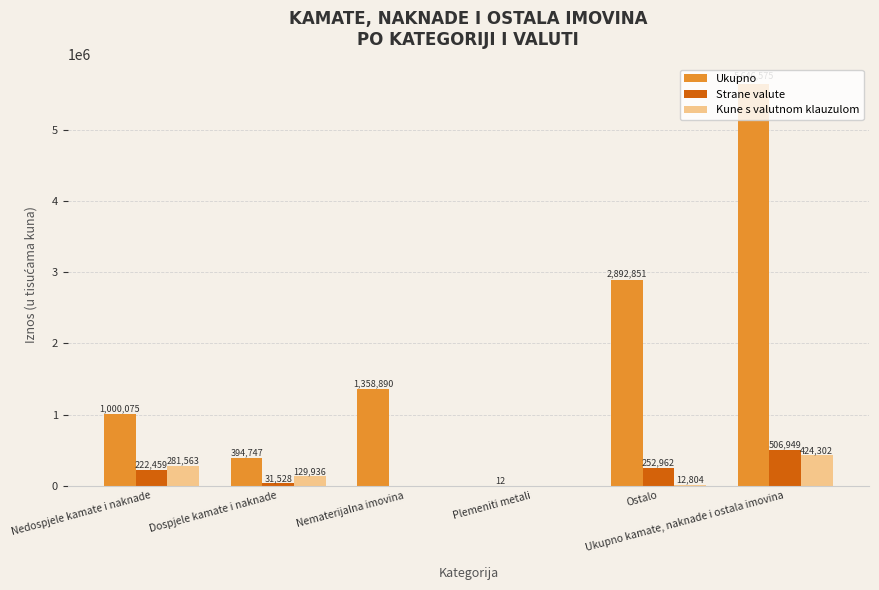

Are the bars horizontal?

No